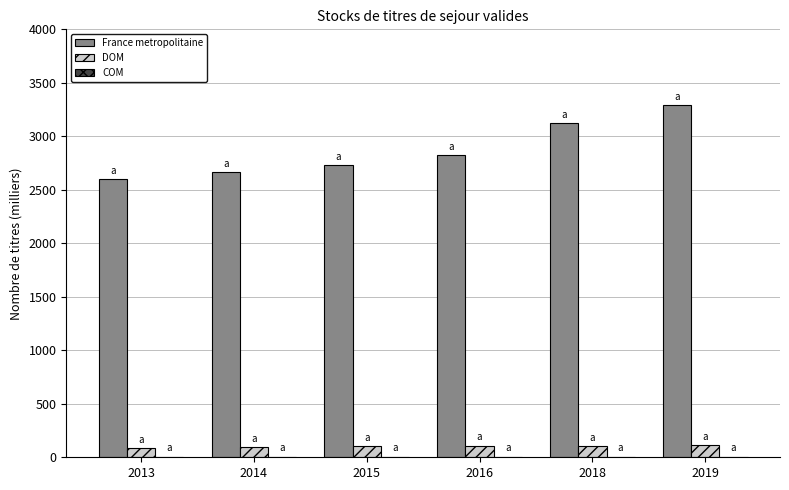

Does the chart contain stacked bars?

No